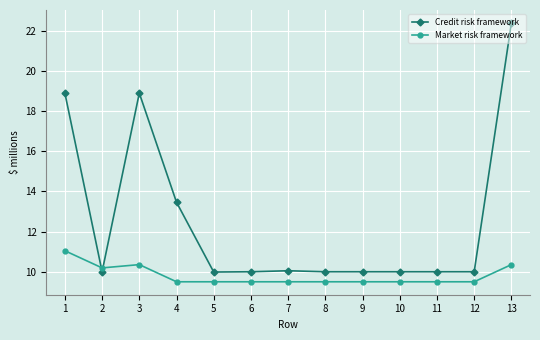

At how many categories does at least one series exceed 15?

3